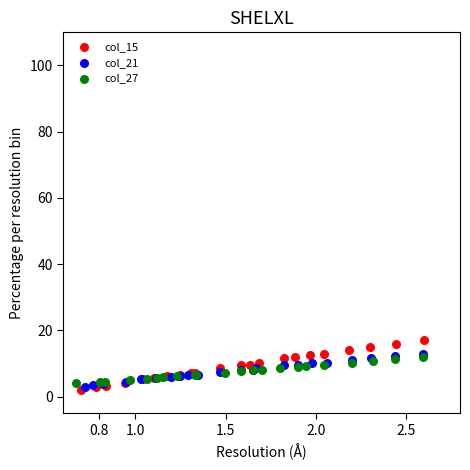

What are all the series names shown in the legend?

col_15, col_21, col_27